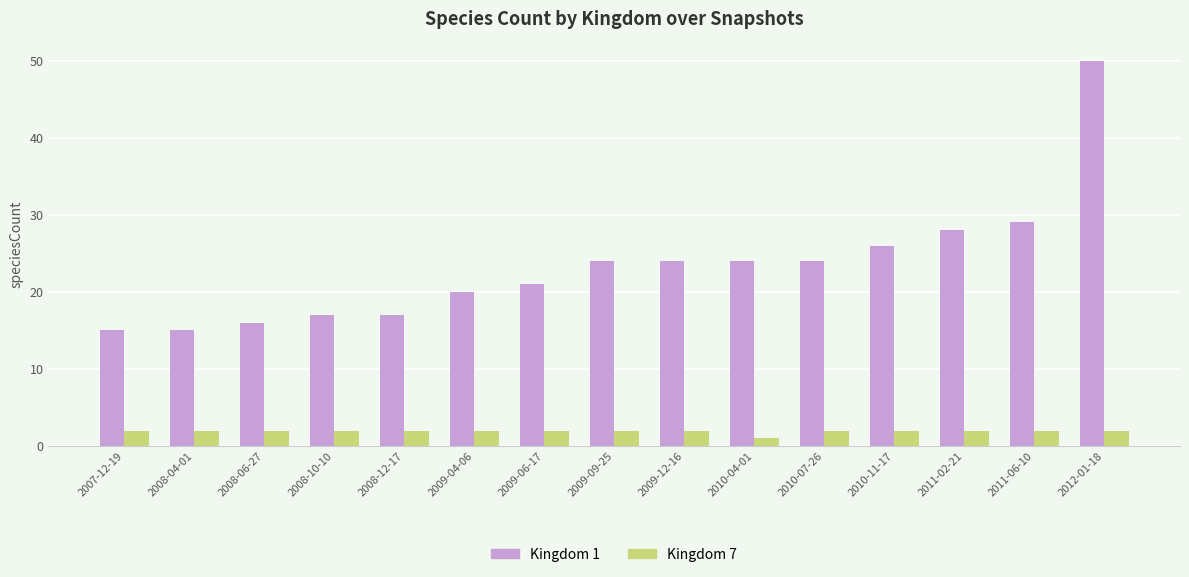

What is the value of the Kingdom 1 bar at the 10th from the left?

24